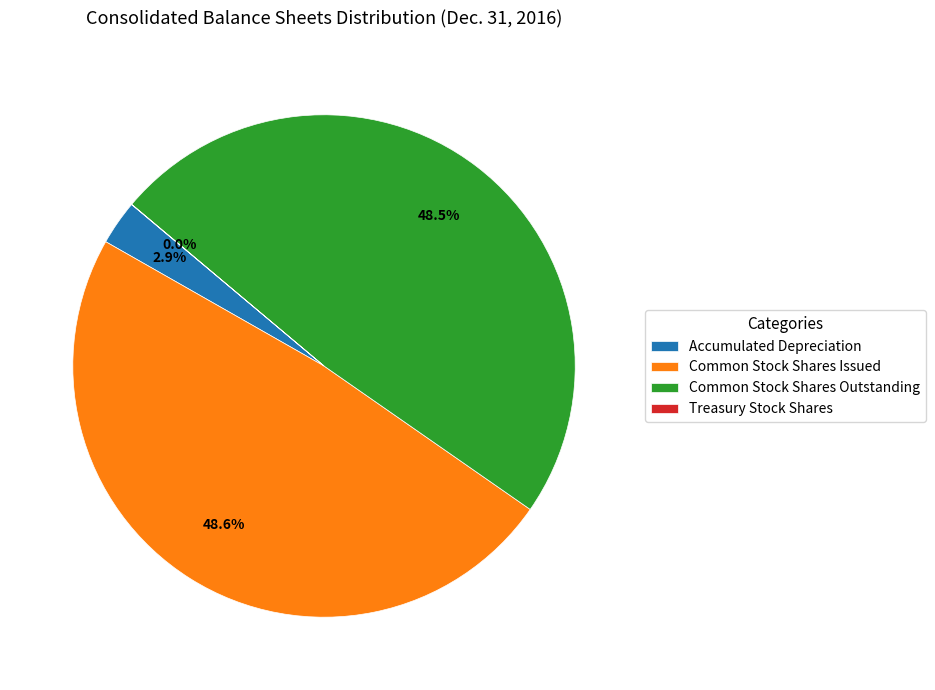

Is there a majority slice in this chart?

No